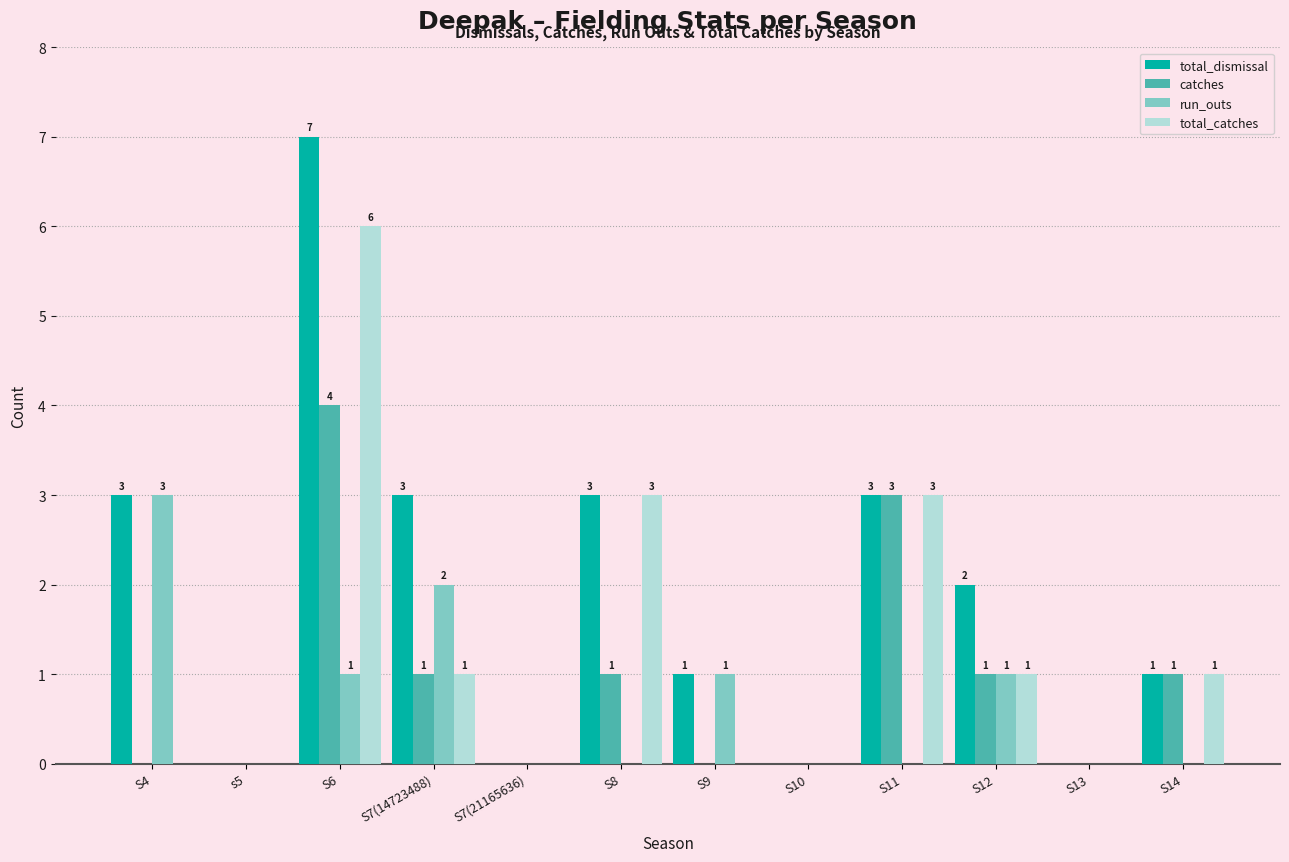

Reading left to right, extract all data points from this chart.

total_dismissal: 3	0	7	3	0	3	1	0	3	2	0	1
catches: 0	0	4	1	0	1	0	0	3	1	0	1
run_outs: 3	0	1	2	0	0	1	0	0	1	0	0
total_catches: 0	0	6	1	0	3	0	0	3	1	0	1